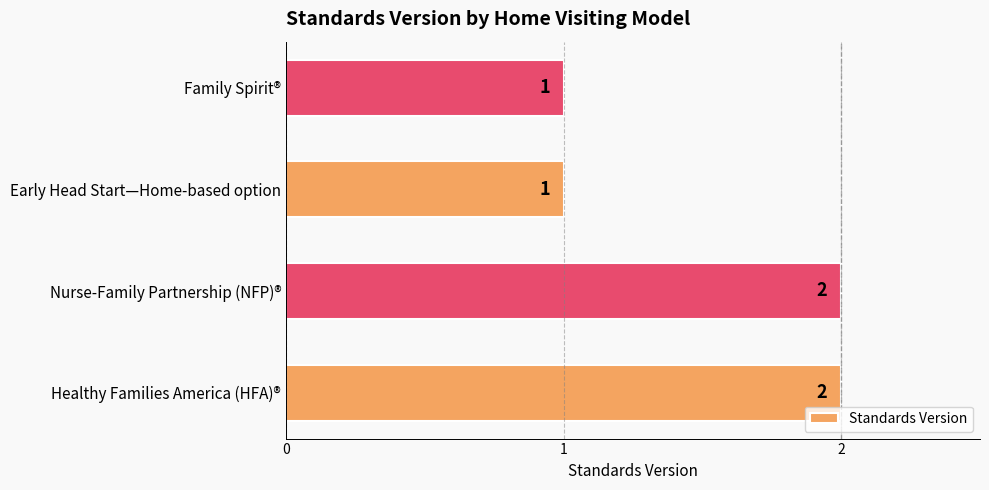

Approximately how many times larger is the value at Nurse-Family Partnership (NFP)® compared to Healthy Families America (HFA)®?

1.0